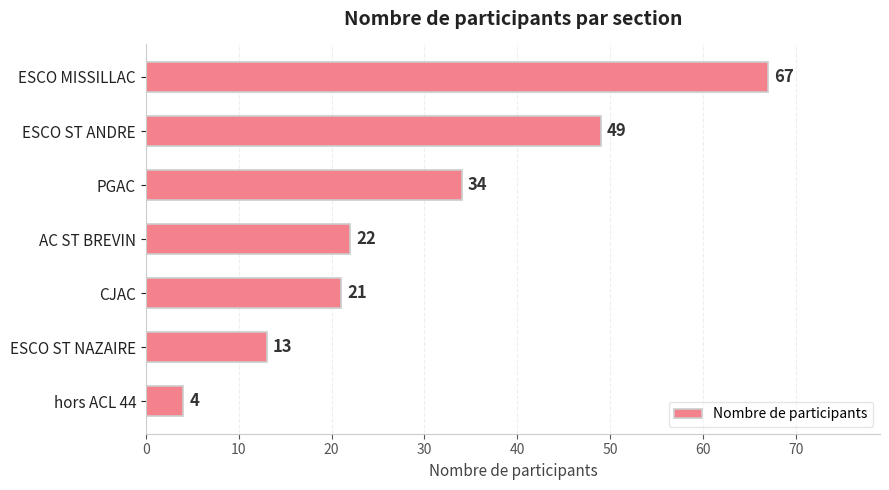

Reading top to bottom, what are all the values shown in this chart?

ESCO MISSILLAC=67	ESCO ST ANDRE=49	PGAC=34	AC ST BREVIN=22	CJAC=21	ESCO ST NAZAIRE=13	hors ACL 44=4